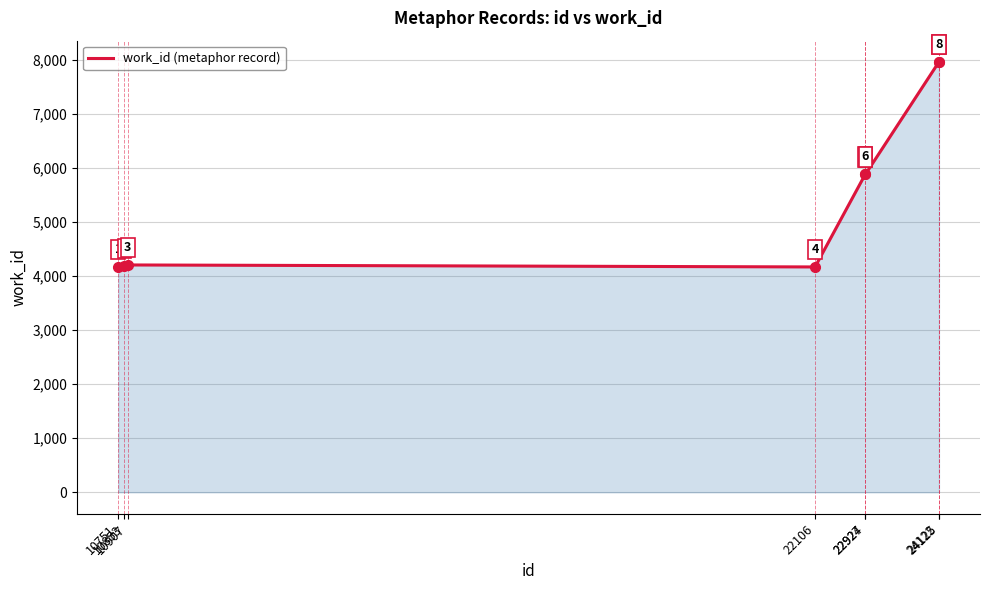

Reading left to right, extract all data points from this chart.

10751=4167	10853=4183	10907=4204	22106=4167	22924=5880	22927=5880	24122=7954	24125=7954